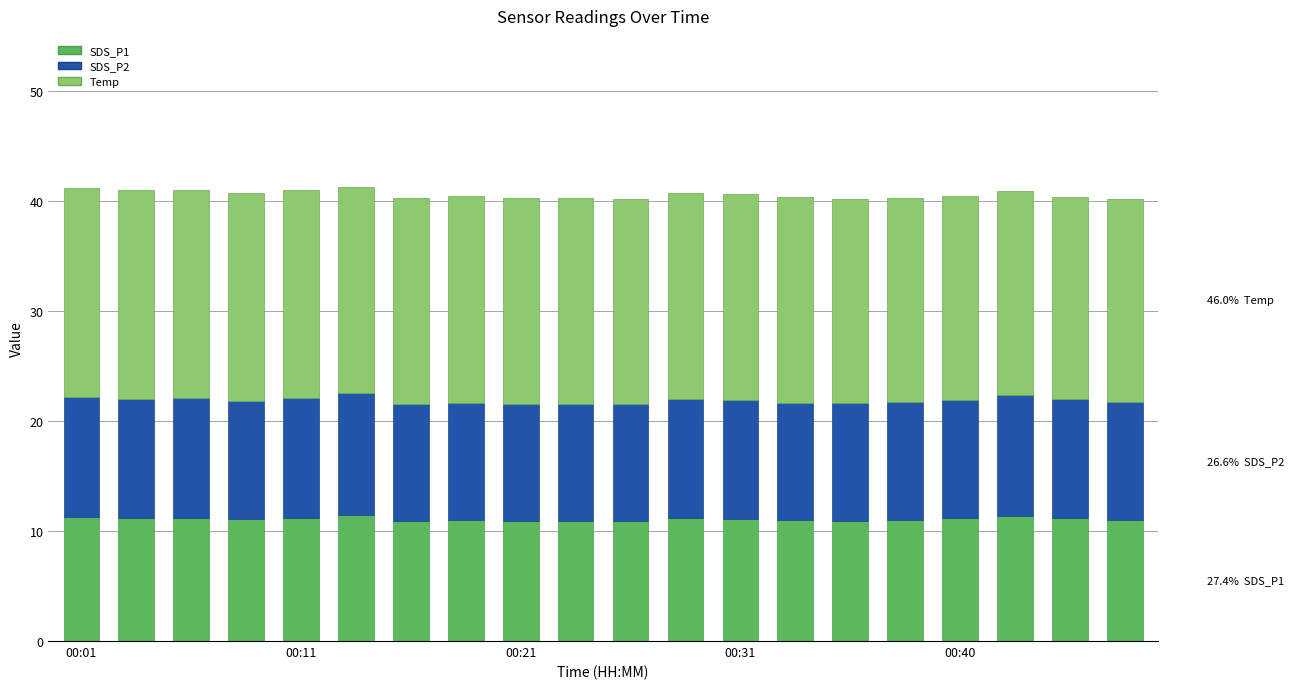

What is the sum of all SDS_P1 values?

222.0